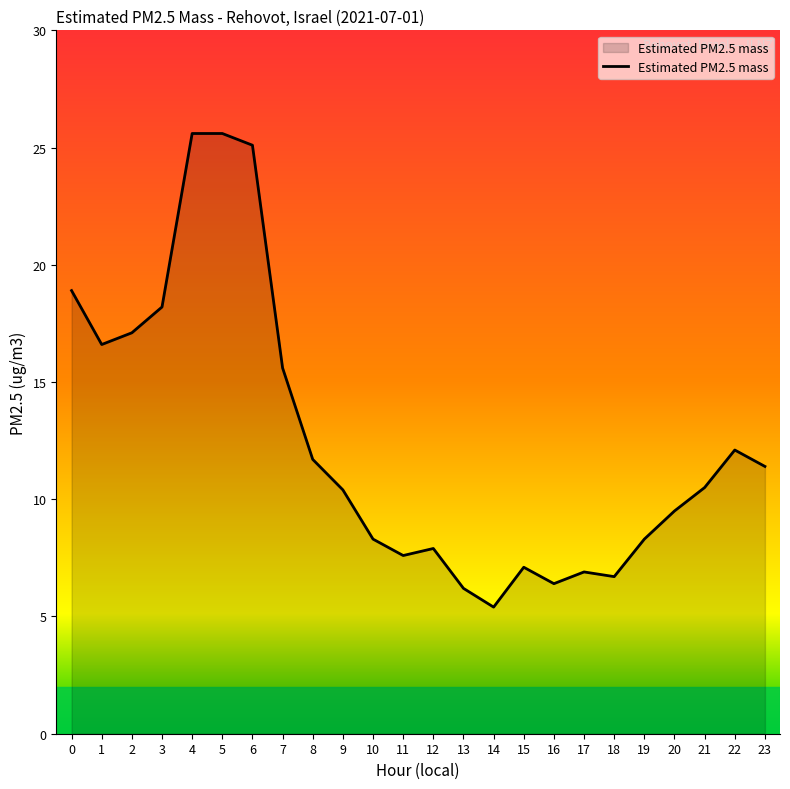

What is the difference between the values at 21 and 2?

6.6